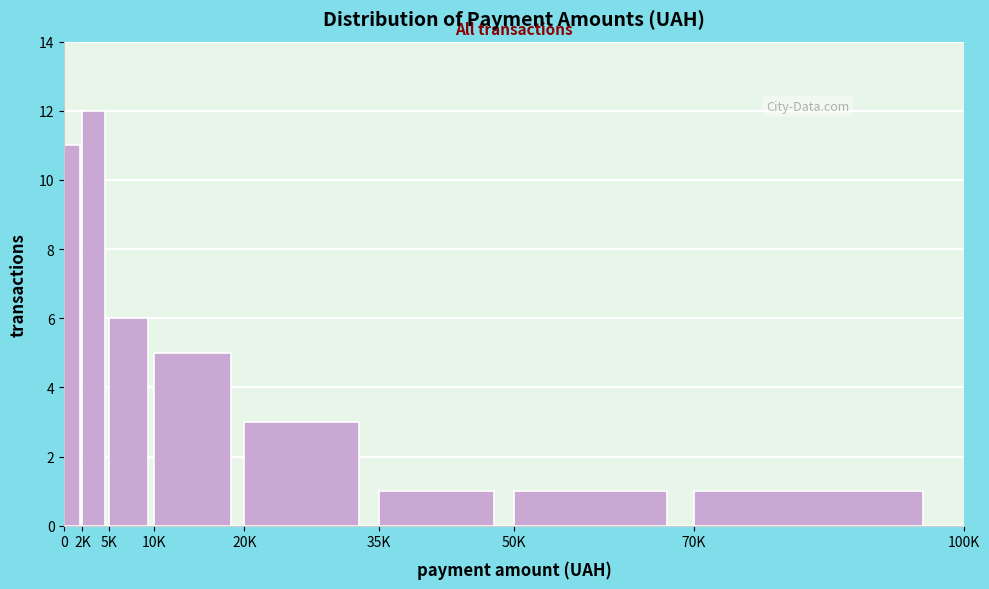

Reading right to left, transcribe all the data shown in this chart.

1	1	1	3	5	6	12	11